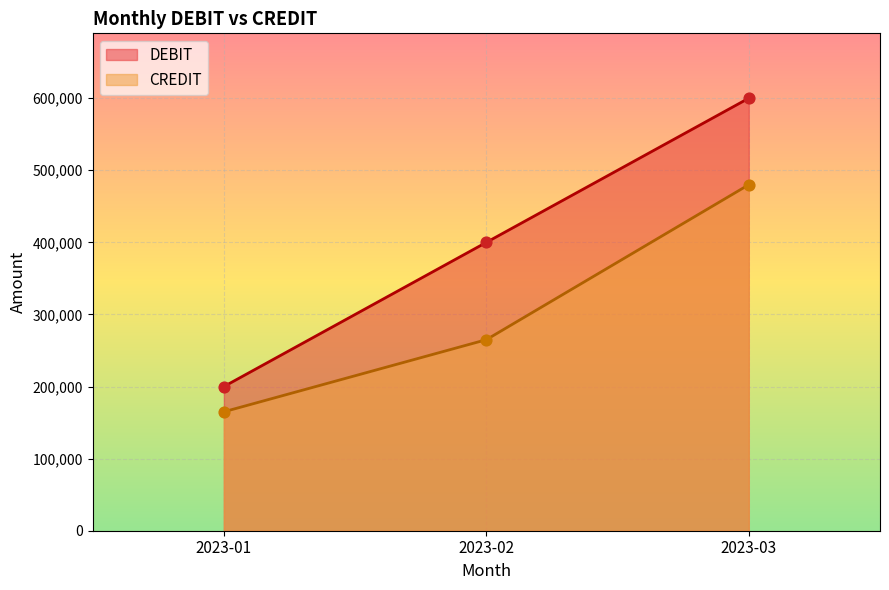

Which series has the largest Y range (max minus min)?

DEBIT